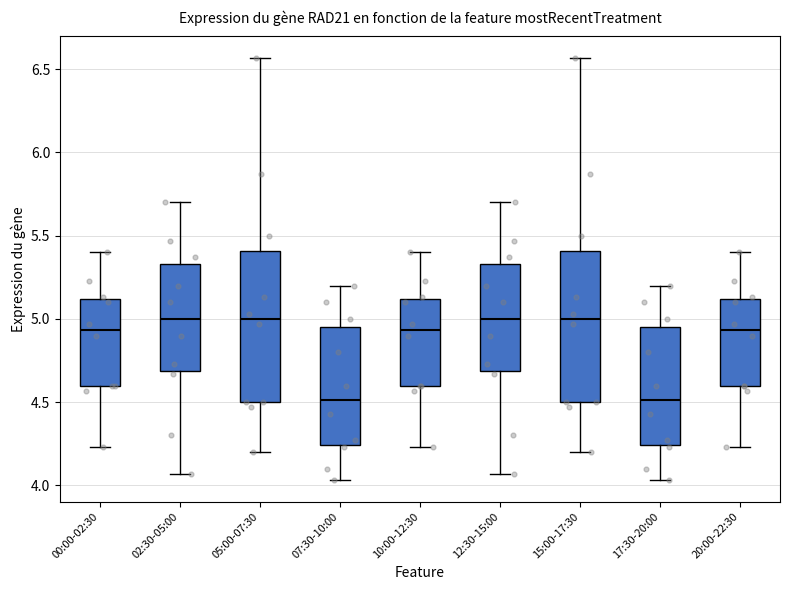

Reading left to right, read every box against the y-axis: the position of its median line, the range the box covers, and the ends of its whiskers. The values are not printed on the chart, so give them approximately, as read against the axis.

00:00-02:30: median 4.95, box 4.60 to 5.10, whiskers 4.25 to 5.40
02:30-05:00: median 5.00, box 4.70 to 5.35, whiskers 4.05 to 5.70
05:00-07:30: median 5.00, box 4.50 to 5.40, whiskers 4.20 to 6.55
07:30-10:00: median 4.50, box 4.25 to 4.95, whiskers 4.05 to 5.20
10:00-12:30: median 4.95, box 4.60 to 5.10, whiskers 4.25 to 5.40
12:30-15:00: median 5.00, box 4.70 to 5.35, whiskers 4.05 to 5.70
15:00-17:30: median 5.00, box 4.50 to 5.40, whiskers 4.20 to 6.55
17:30-20:00: median 4.50, box 4.25 to 4.95, whiskers 4.05 to 5.20
20:00-22:30: median 4.95, box 4.60 to 5.10, whiskers 4.25 to 5.40